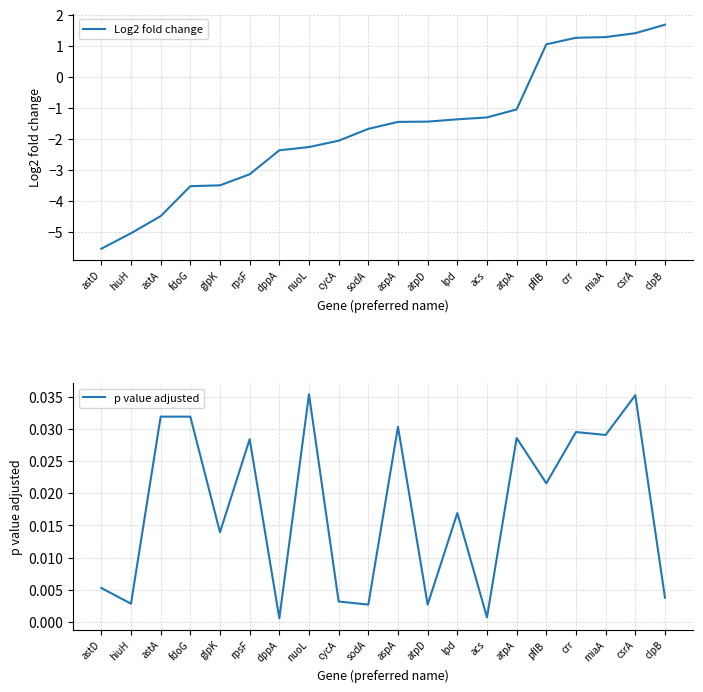

Reading left to right, transcribe all the data shown in this chart.

Log2 fold change: astD=-5.5	hiuH=-5.0	astA=-4.5	fdoG=-3.5	glpK=-3.5	rpsF=-3.1	dppA=-2.4	nuoL=-2.3	cycA=-2.1	sodA=-1.7	aspA=-1.5	atpD=-1.4	lpd=-1.4	acs=-1.3	atpA=-1.0	pflB=1.1	crr=1.3	miaA=1.3	csrA=1.4	clpB=1.7
p value adjusted: astD=0.0	hiuH=0.0	astA=0.0	fdoG=0.0	glpK=0.0	rpsF=0.0	dppA=0.0	nuoL=0.0	cycA=0.0	sodA=0.0	aspA=0.0	atpD=0.0	lpd=0.0	acs=0.0	atpA=0.0	pflB=0.0	crr=0.0	miaA=0.0	csrA=0.0	clpB=0.0